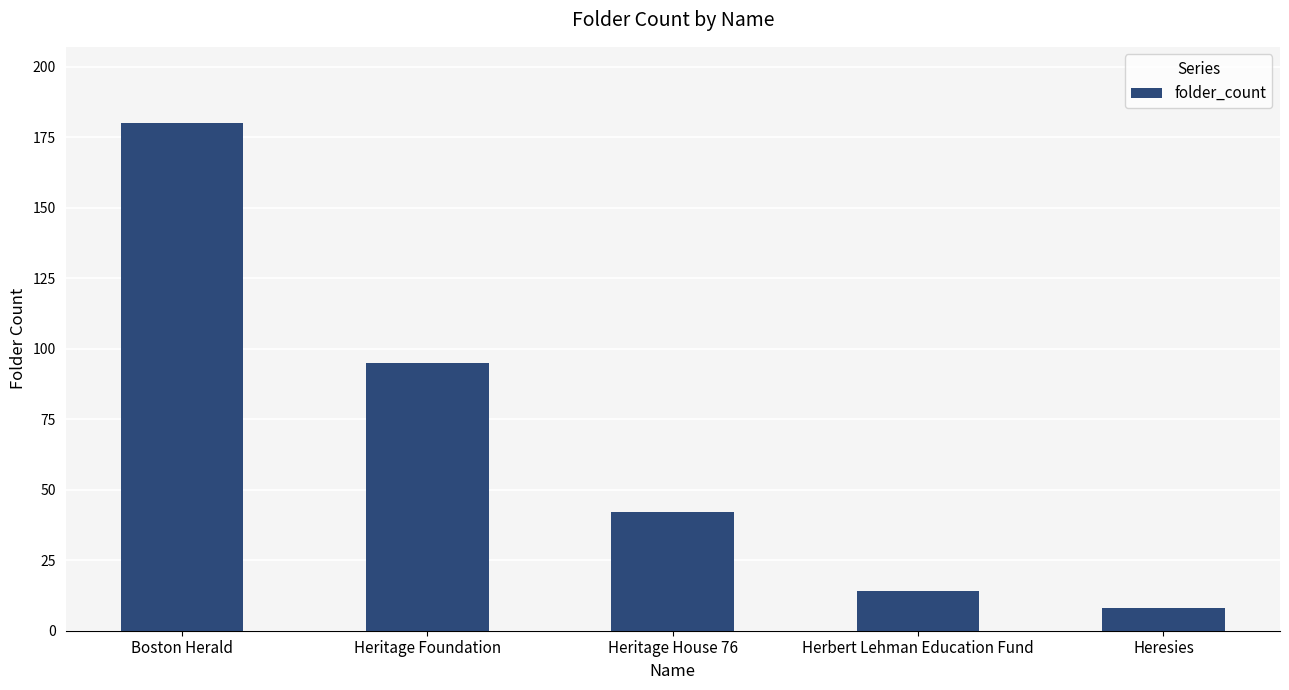

What is the change in value from Heritage House 76 to Heresies?

-34